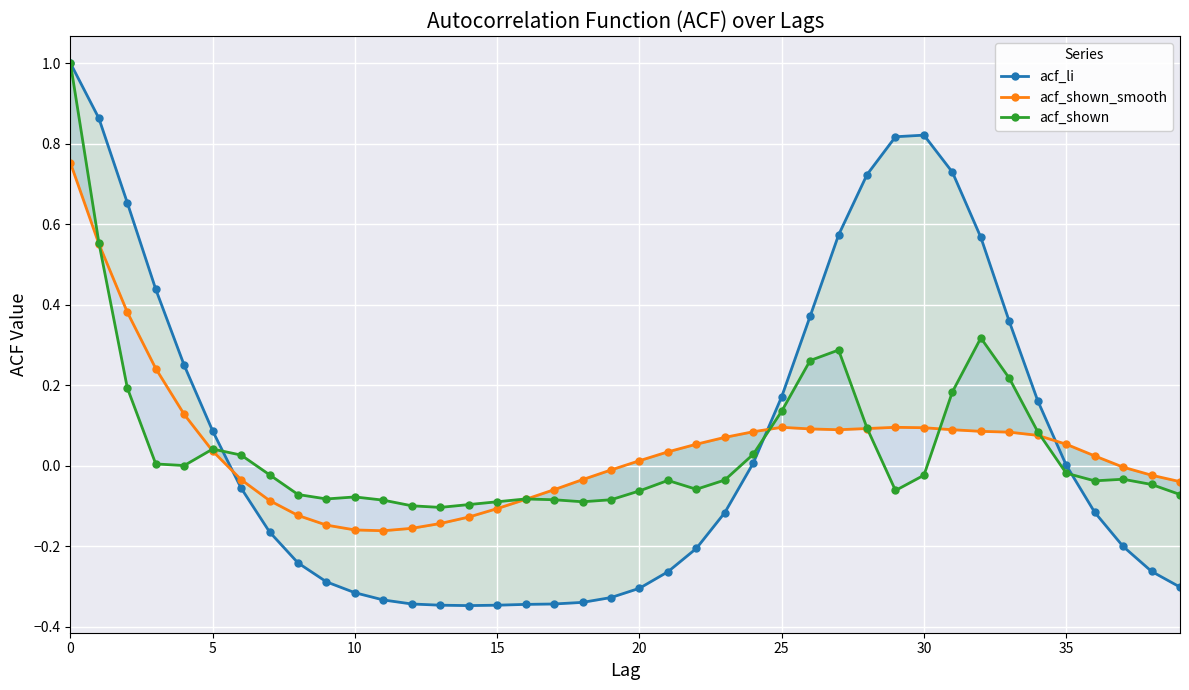

What is the label of the 23rd point from the left?

22